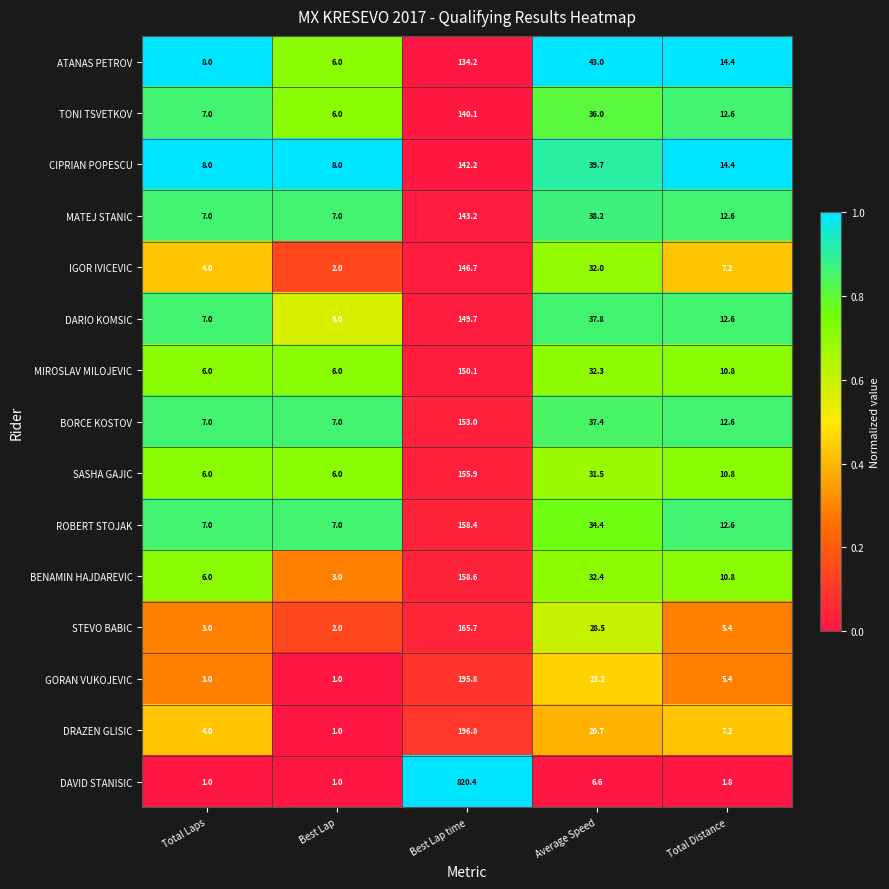

Where does the GORAN VUKOJEVIC series first go above 5?

Best Lap time